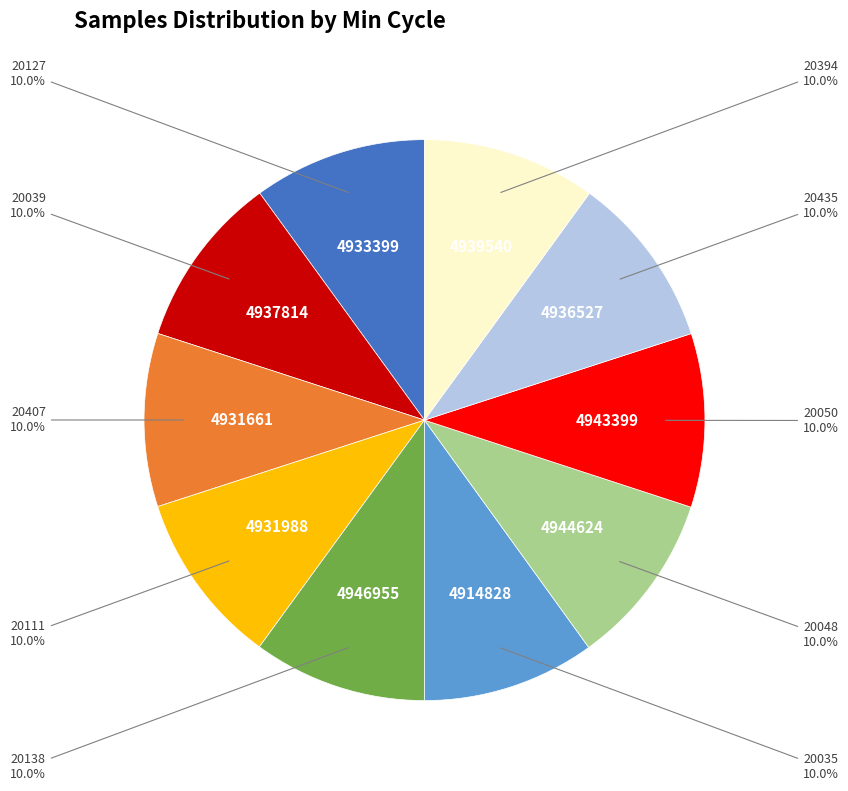

Which has a higher value, 20048 or 20111?

20048